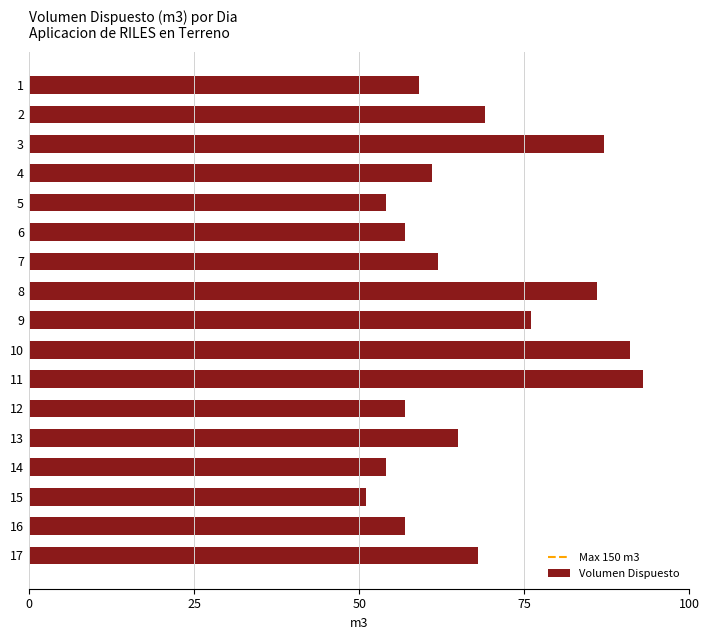

Is it true that the value at 15 is 26?

False